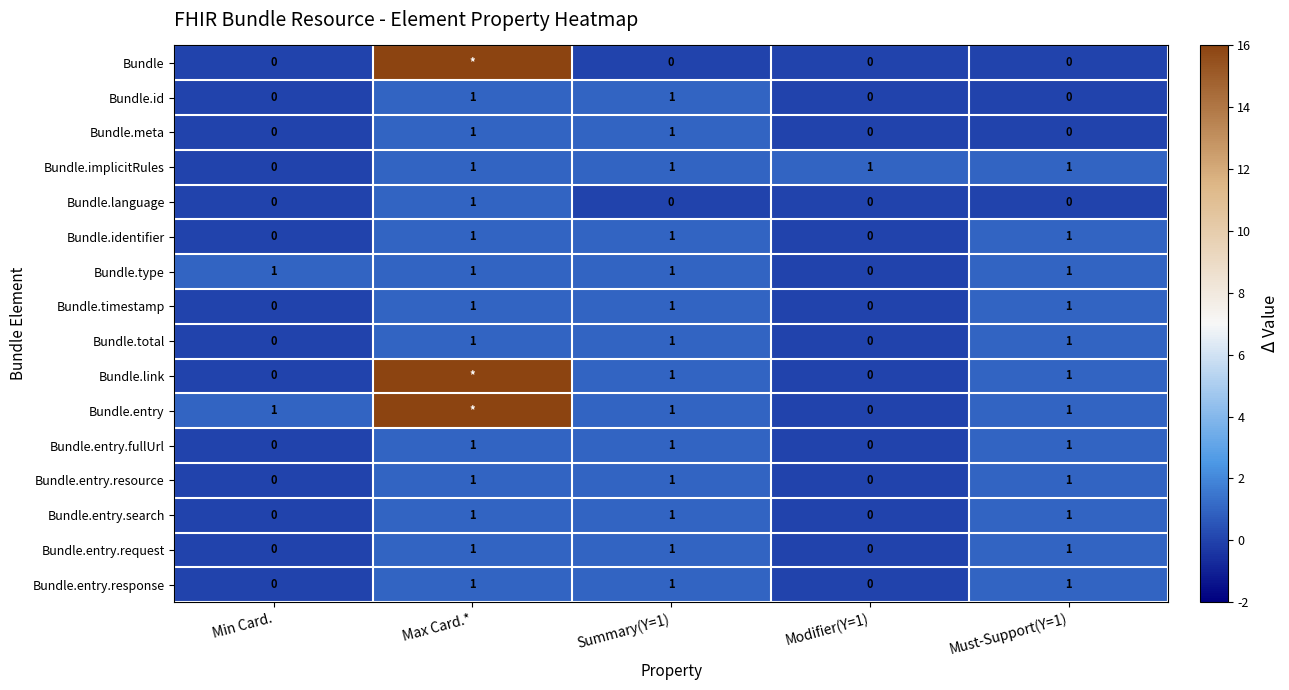

The Bundle.id series shows 1 at Max Card.*. True or false?

True